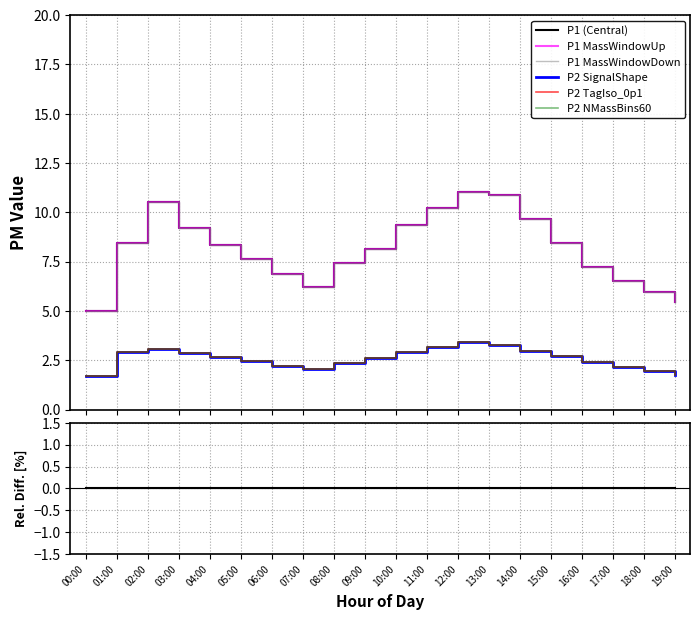

Is the value of P2 at 14:00 greater than the value of P1 at 17:00?

No